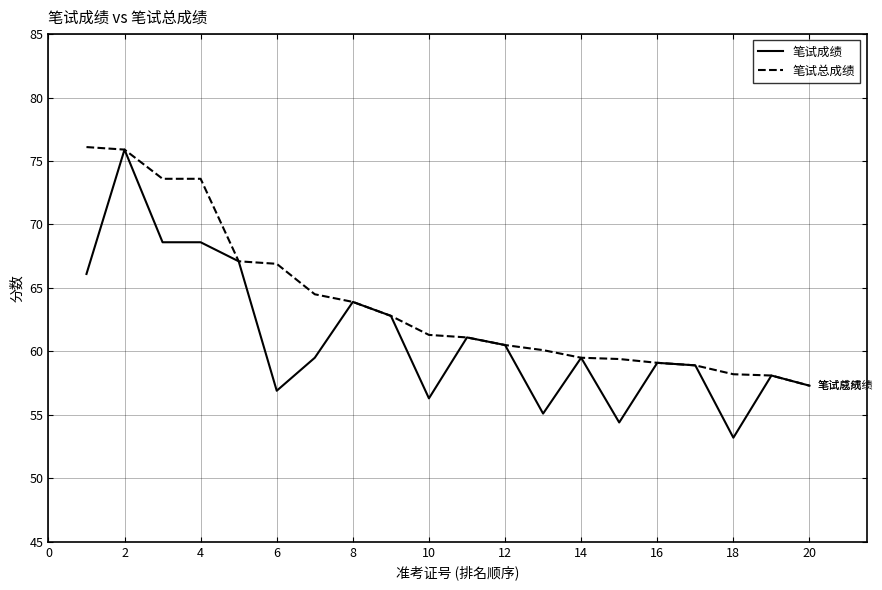

What is the maximum value shown in the chart?

76.1